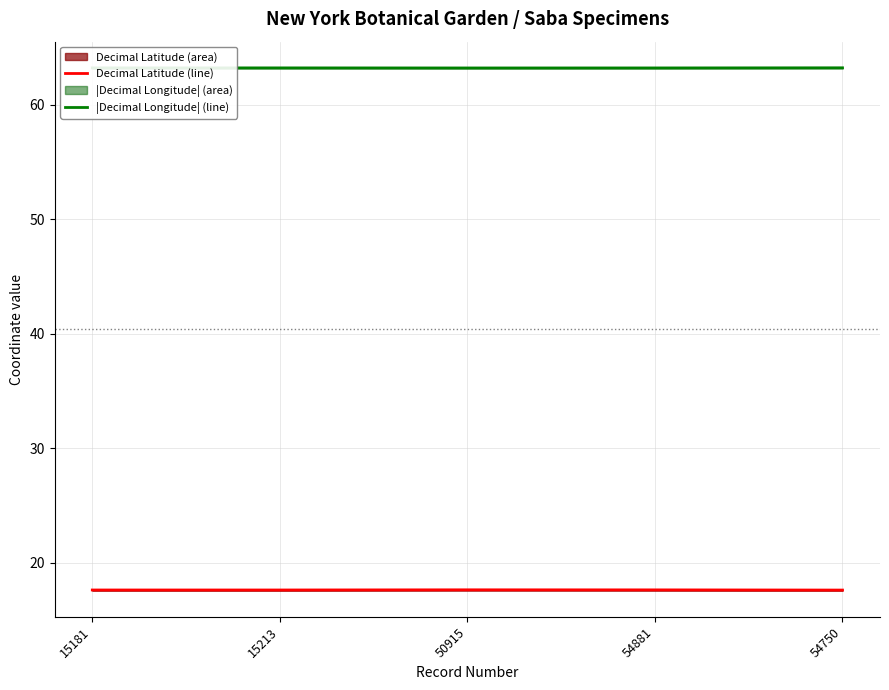

Rank the series by their average value, from highest to lowest.

|decimalLongitude| line, decimalLatitude line